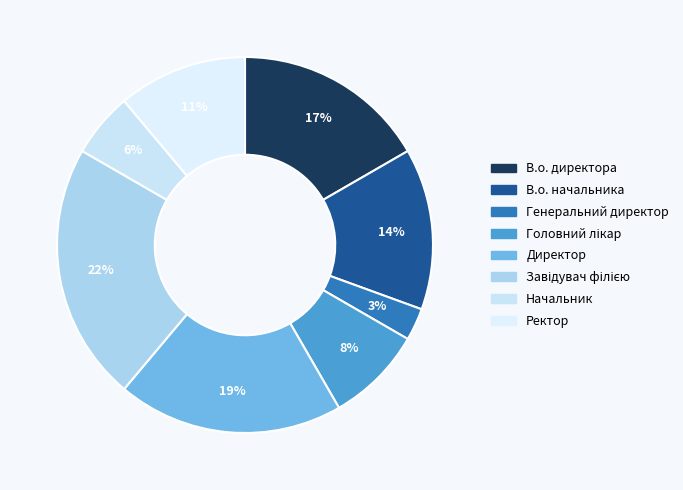

The Ректор slice represents 1% of the pie. True or false?

False